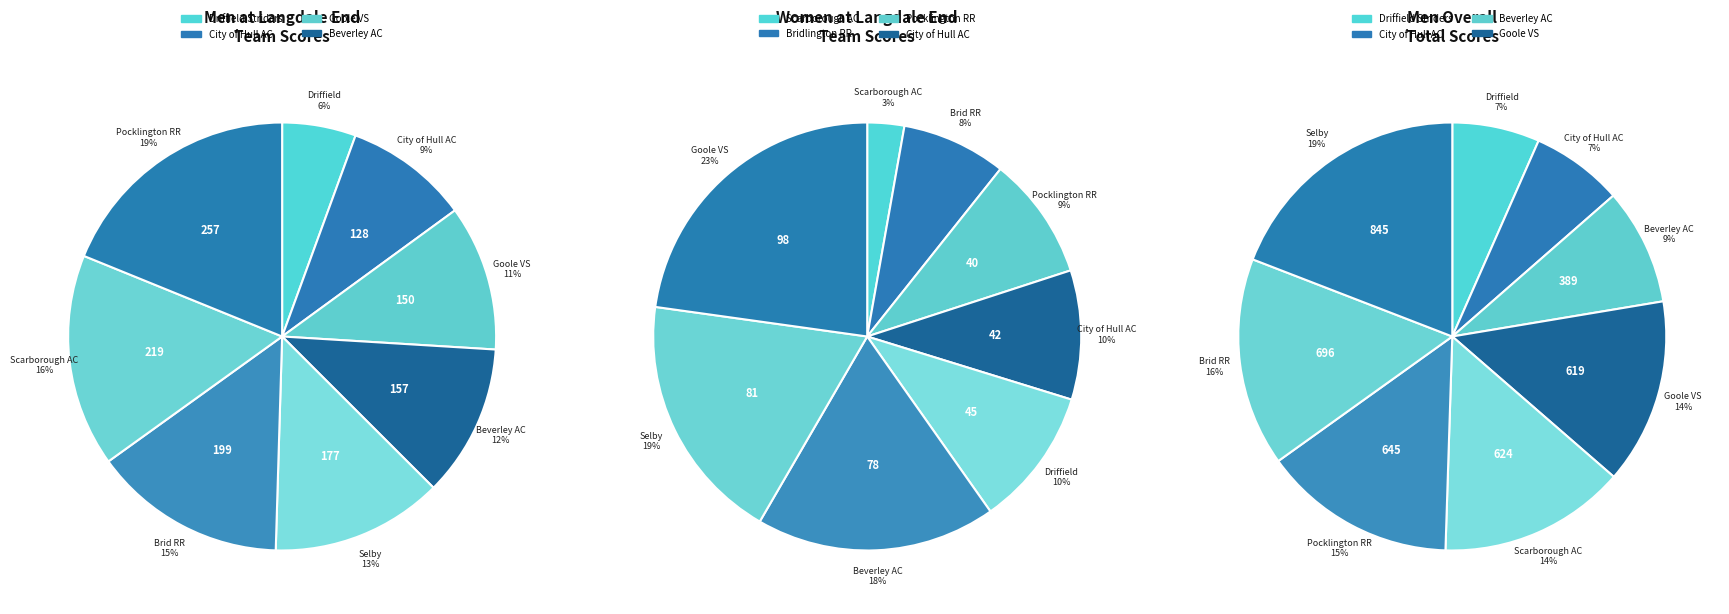

To the nearest percent, what percentage of the pie is Driffield Striders?

6%